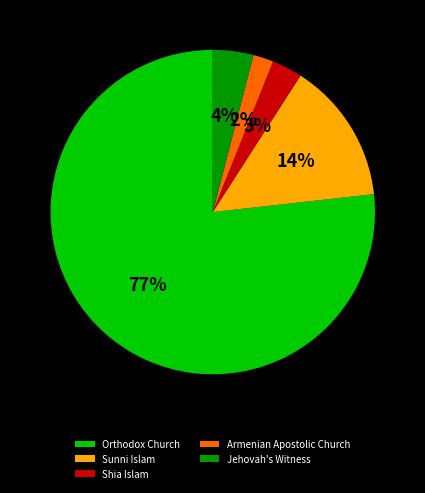

Does Orthodox Church represent more than half of the total?

Yes